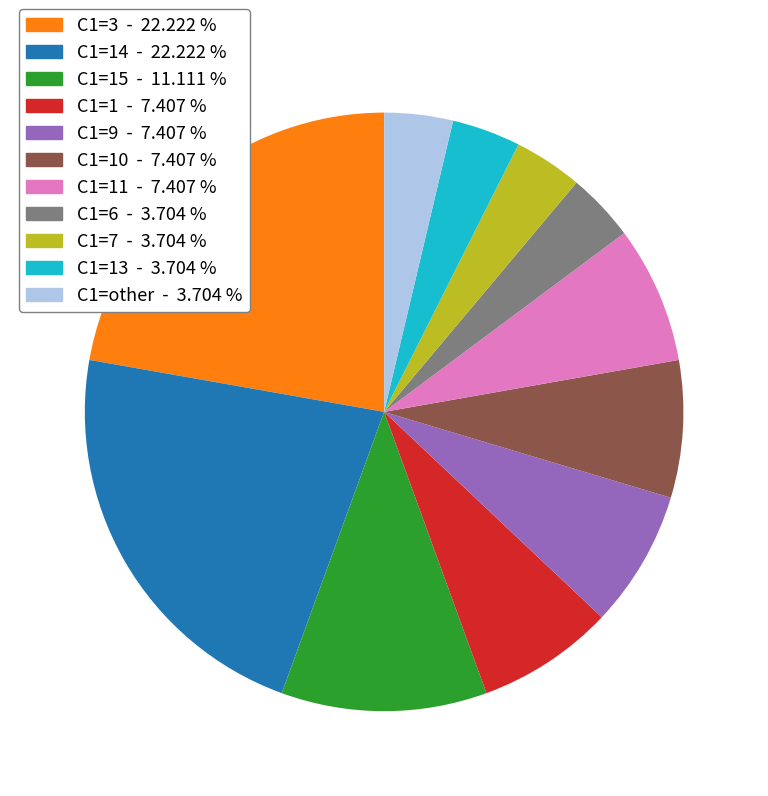

Is there any slice that represents more than half of the pie?

No